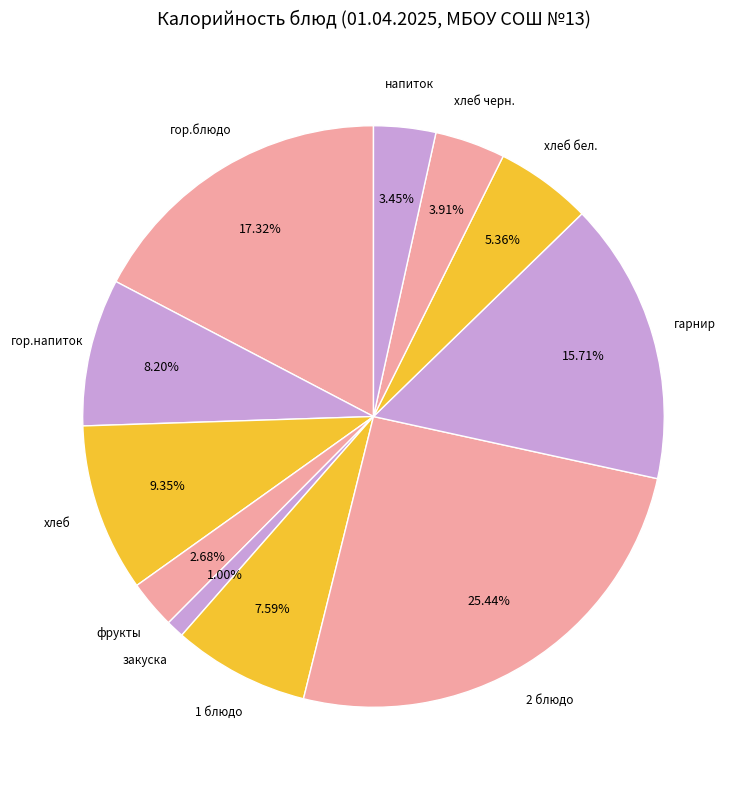

How many slices are in this pie chart?

11